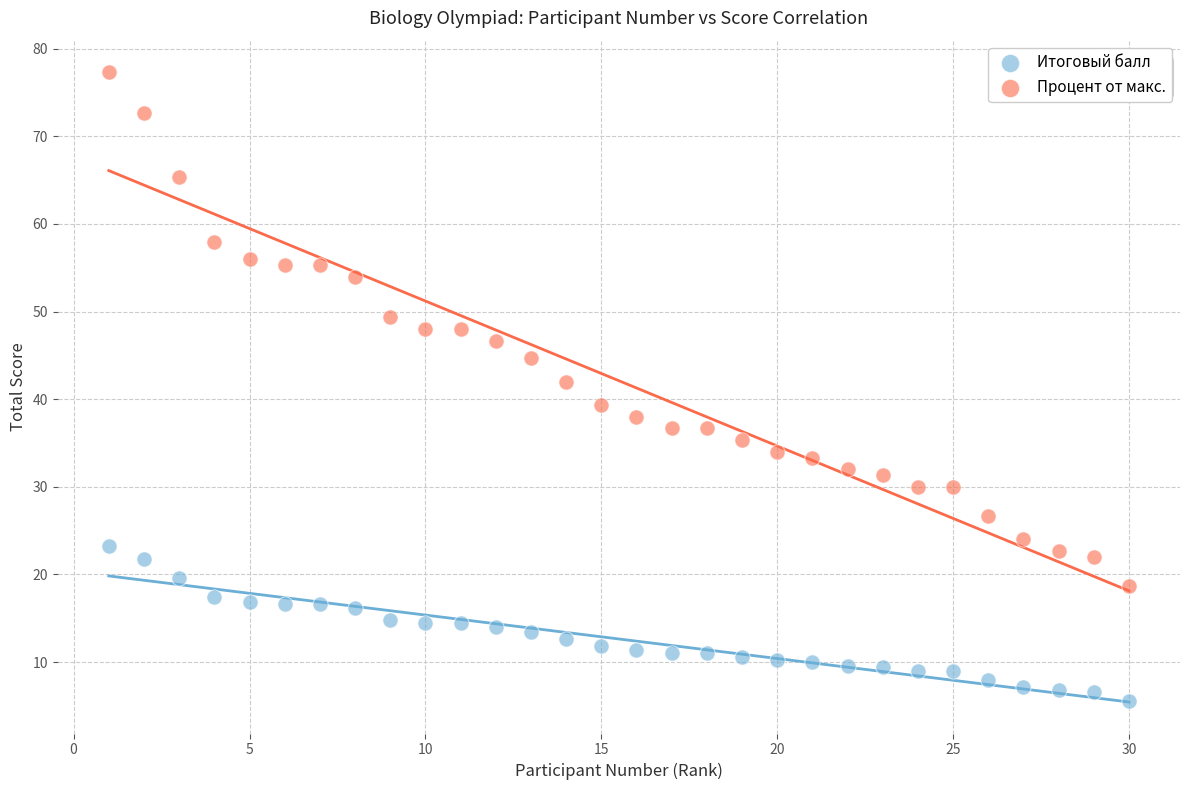

Which series reaches the minimum Y coordinate?

Итоговый балл